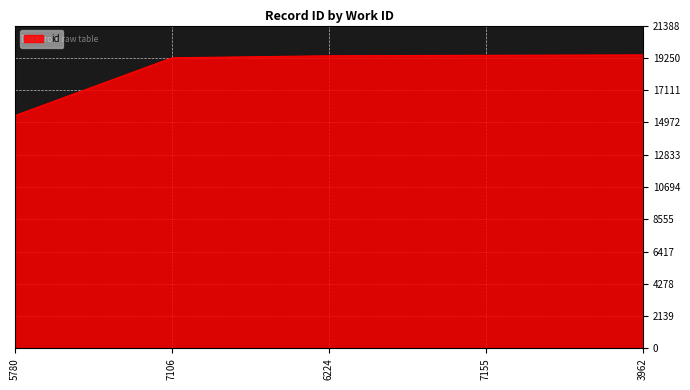

Where is the data nearest to the value 17434?

7106